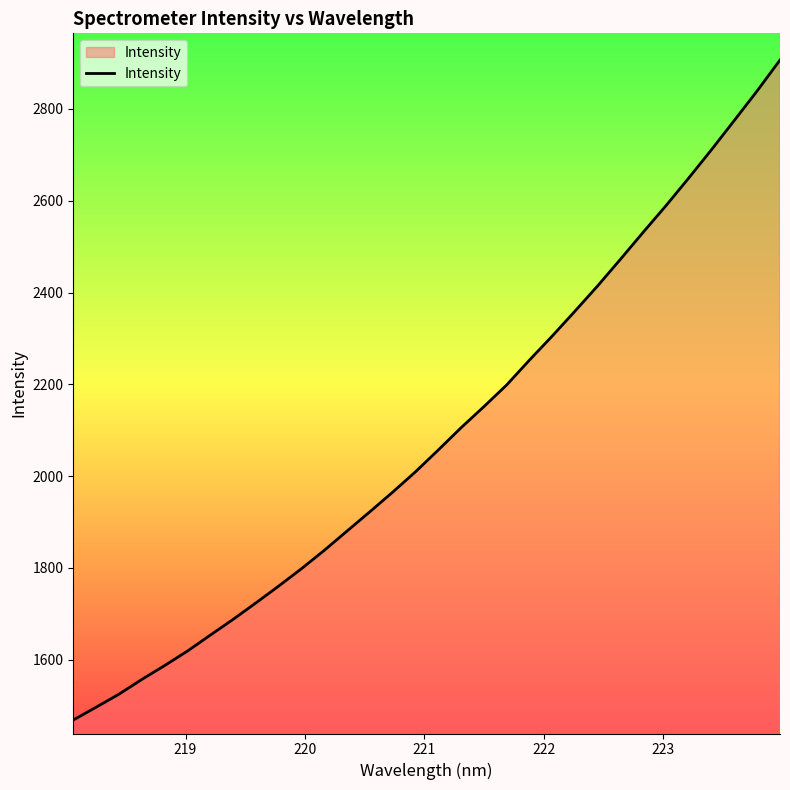

Count the number of values greater than 2056.

16